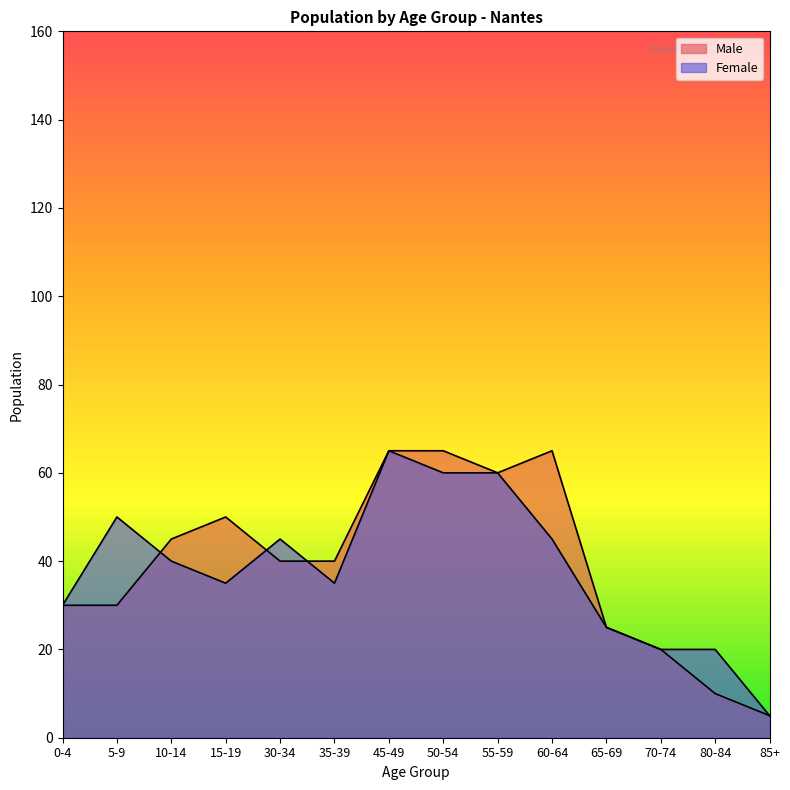

Reading right to left, list all the values displayed in this chart.

Male: 85+=5	80-84=10	70-74=20	65-69=25	60-64=65	55-59=60	50-54=65	45-49=65	35-39=40	30-34=40	15-19=50	10-14=45	5-9=30	0-4=30
Female: 85+=5	80-84=20	70-74=20	65-69=25	60-64=45	55-59=60	50-54=60	45-49=65	35-39=35	30-34=45	15-19=35	10-14=40	5-9=50	0-4=30